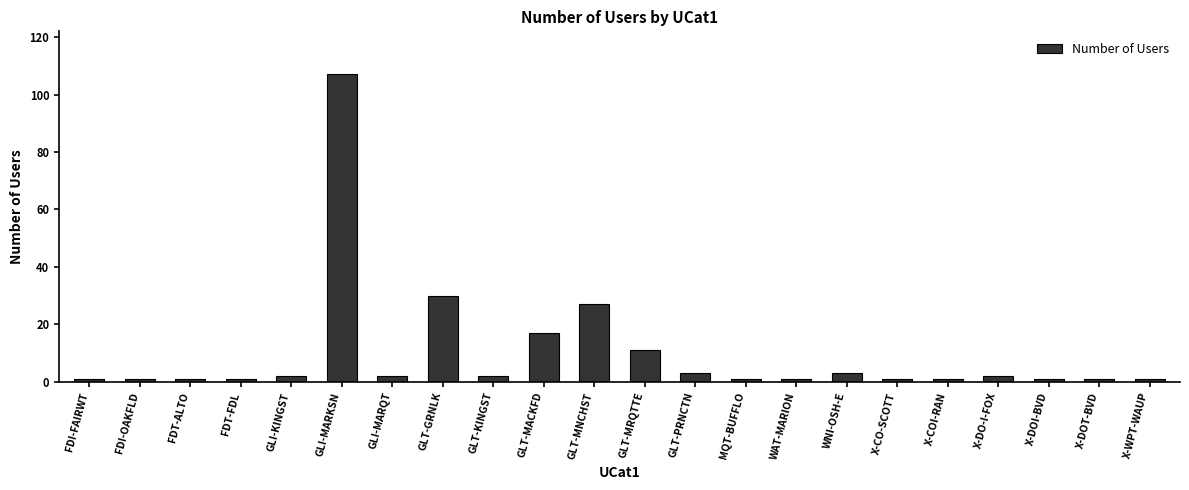

Where is the data nearest to the value 54?

GLT-GRNLK